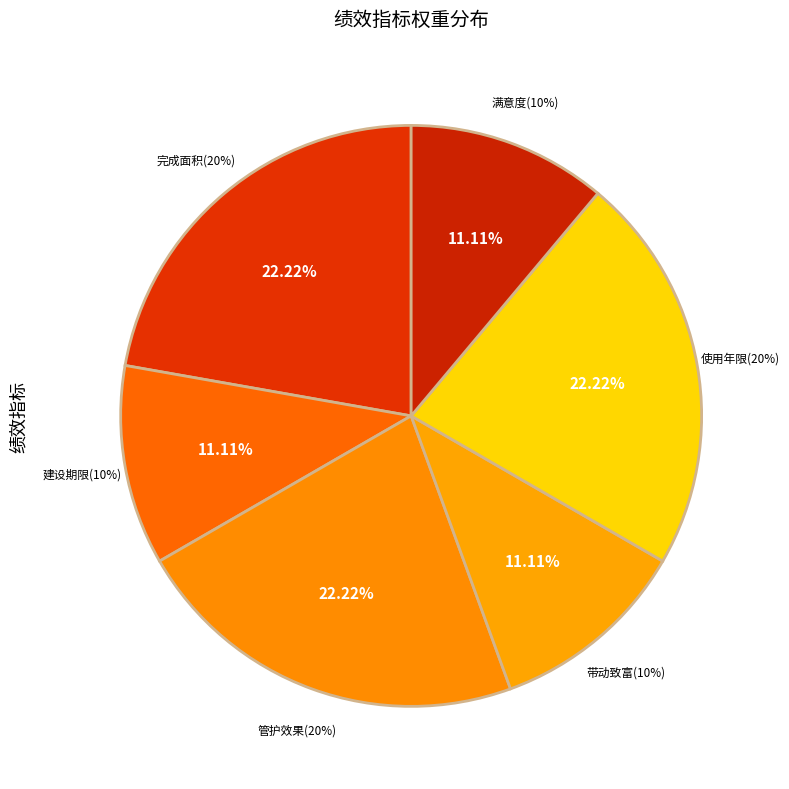

To the nearest percent, what is the difference between the 带动周边村民致富 and 森林资源管护效果 slice percentages?

11%